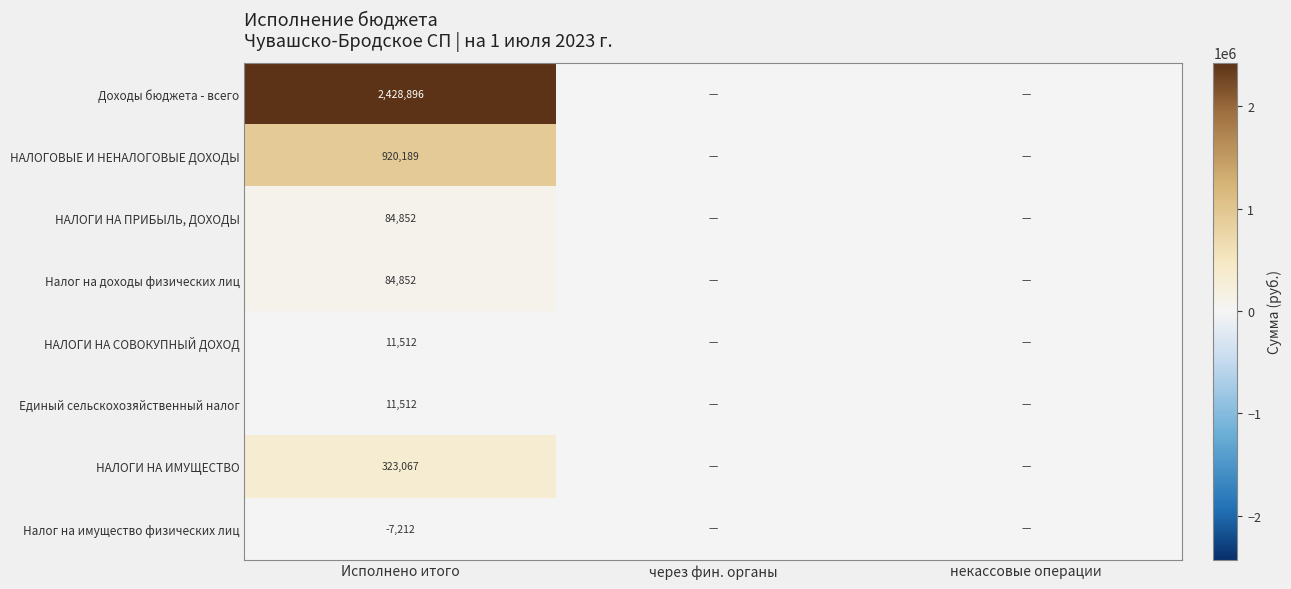

What is the total value across all series at Исполнено итого?

3857668